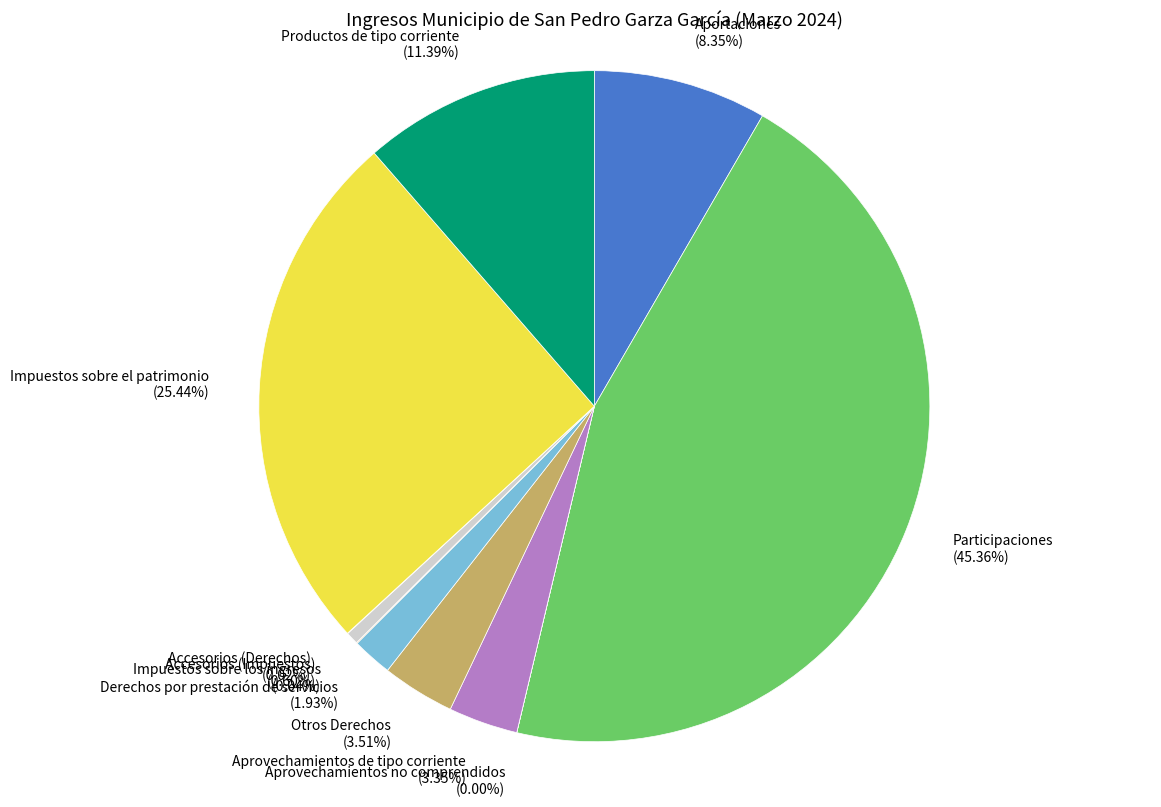

Combined, do Aportaciones and Participaciones account for over 50%?

Yes